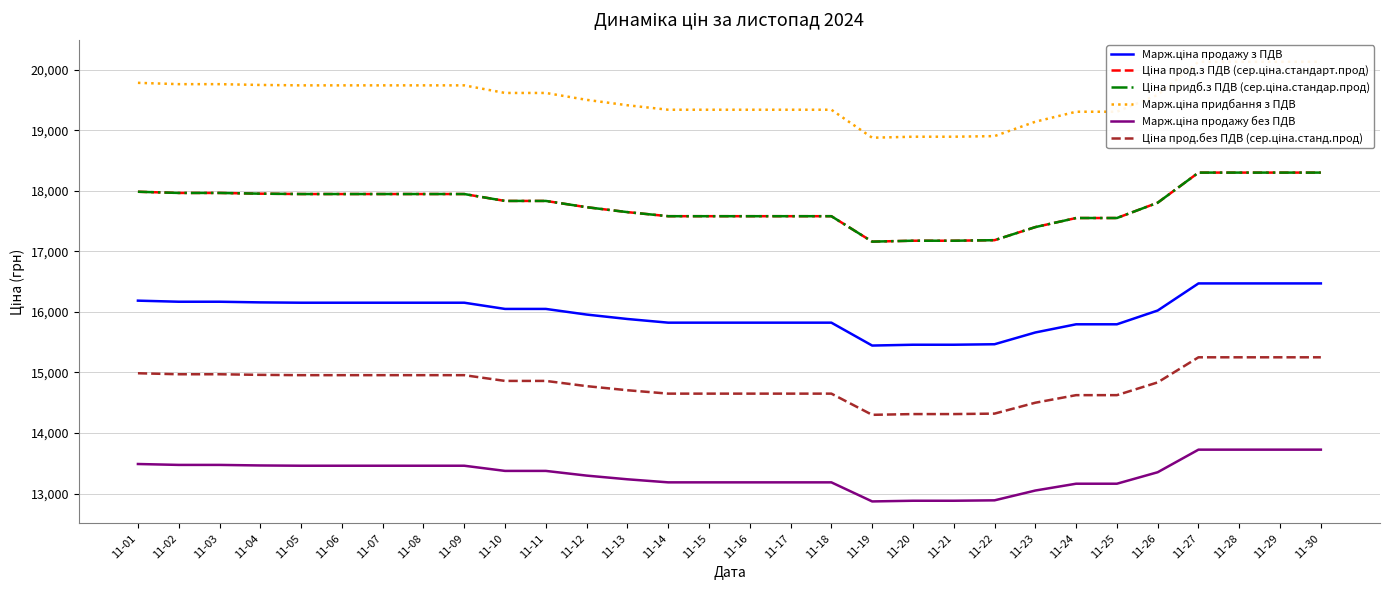

What is the minimum value for Ціна прод.з ПДВ (сер.ціна.стандарт.прод)?

17160.0